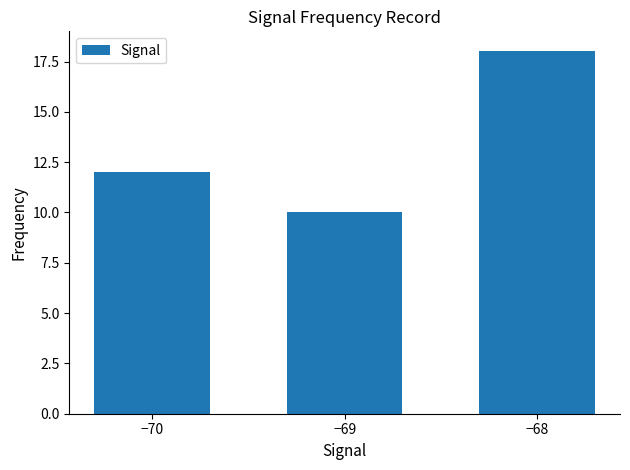

Which label corresponds to the smallest value in the chart?

−69